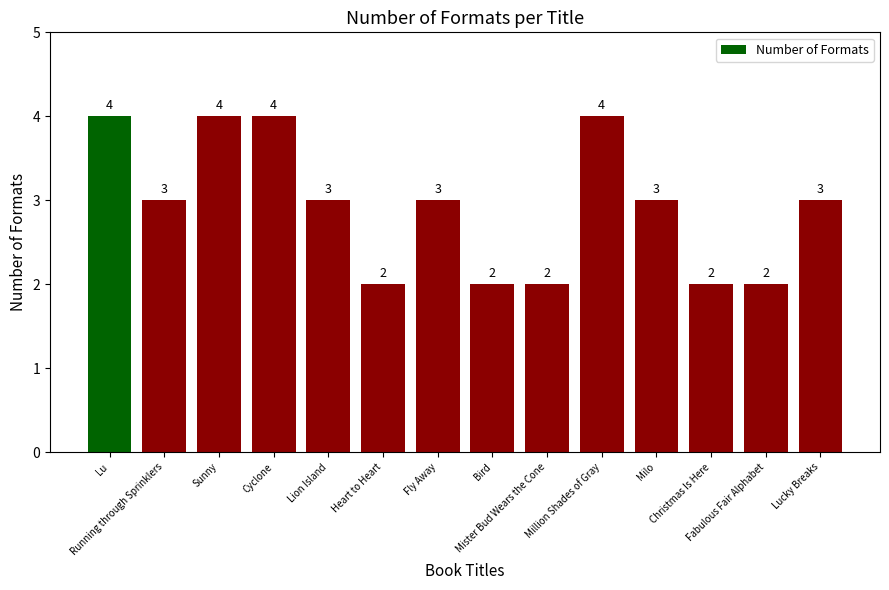

What is the average value?

3